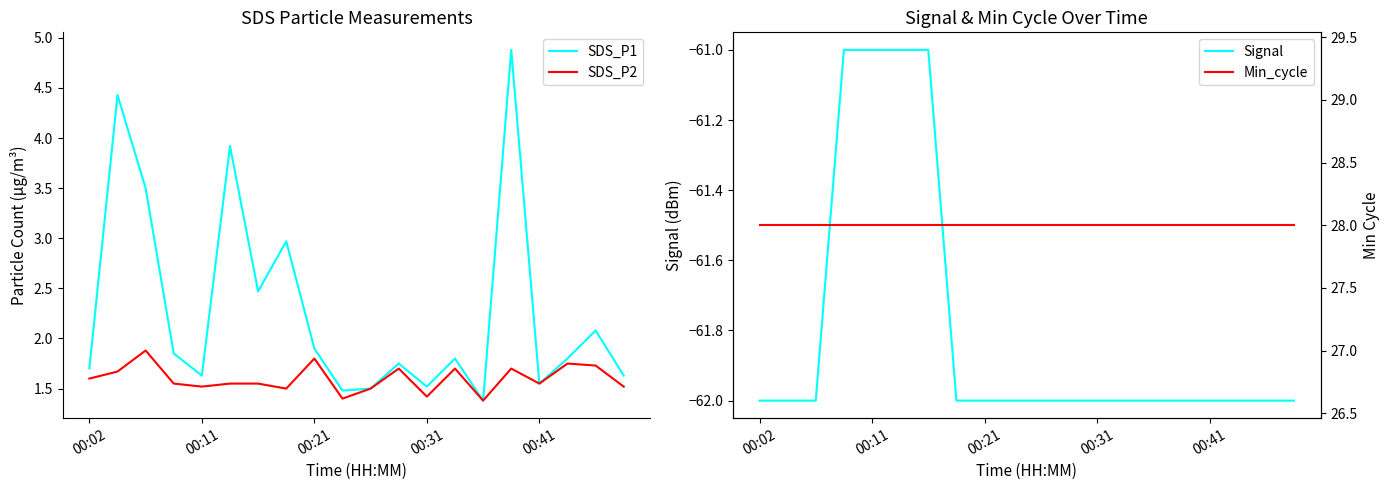

The value of Signal at 00:11 is -23. True or false?

False